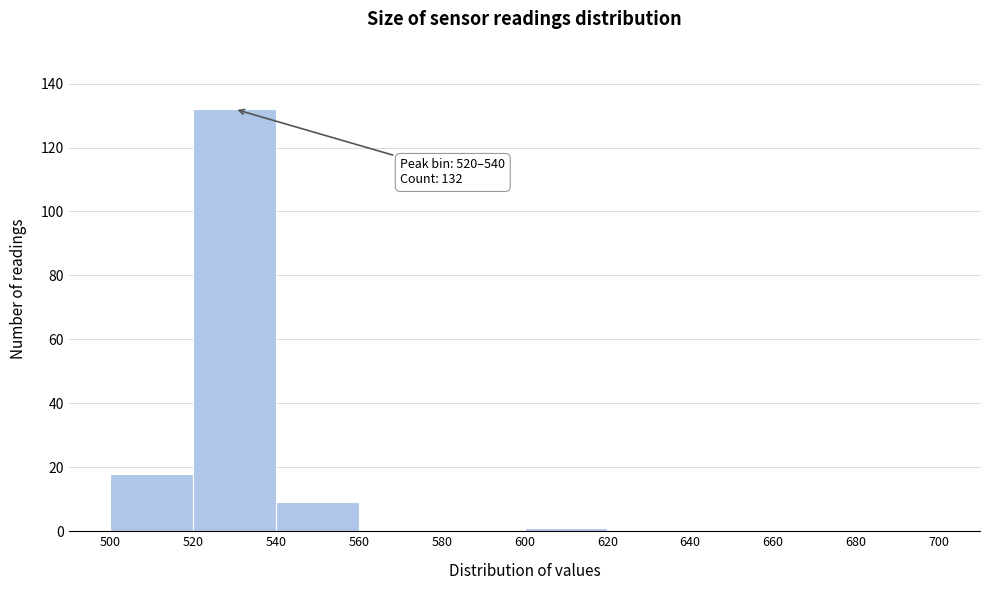

Over which range of the x-axis is the bar tallest?

520 to 540